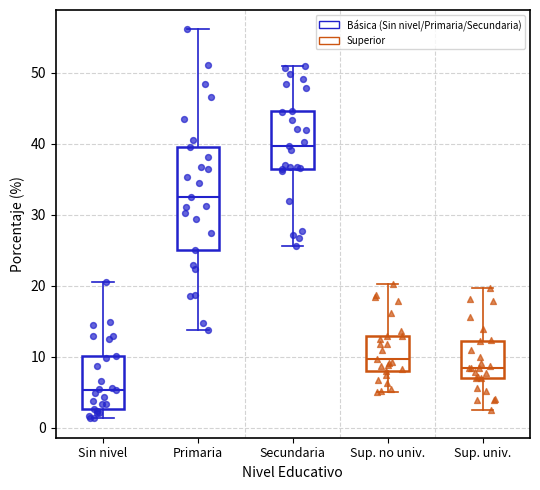

Where does the upper whisker of the box for Primaria end on the y-axis? The values are not printed on the chart, so give them approximately, as read against the axis.

56